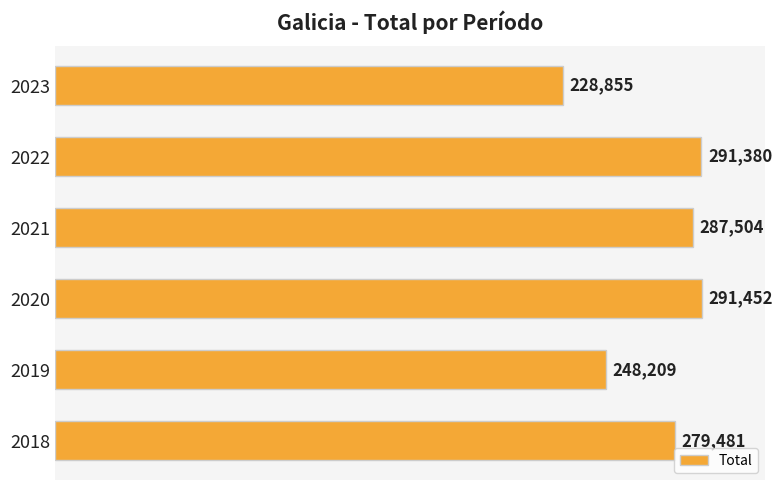

Is it true that the value at 2020 is 414248?

False